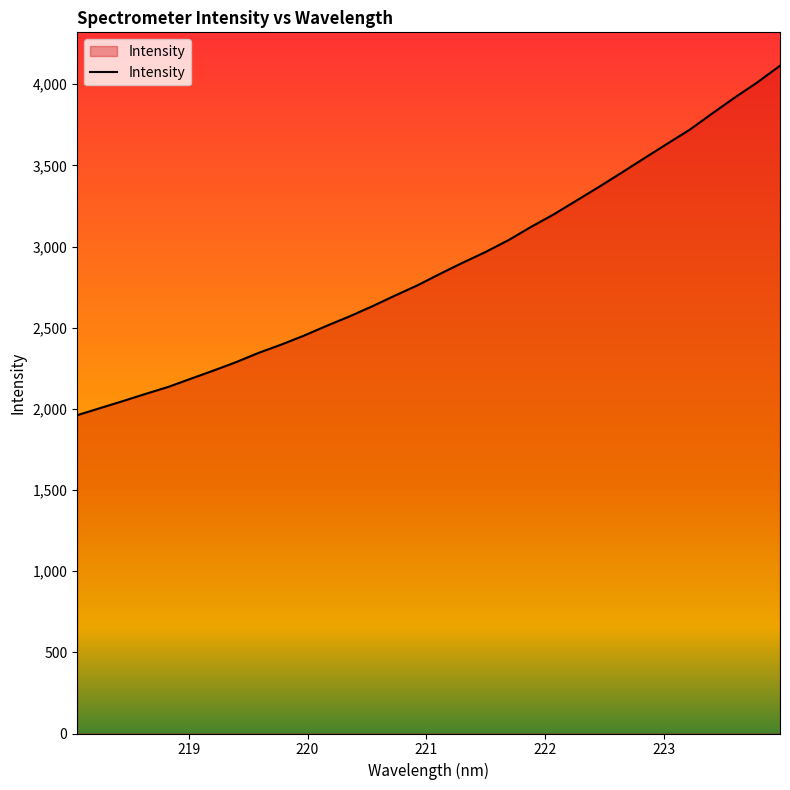

Reading right to left, list all the values displayed in this chart.

4113.7	4011.3	3917.4	3818.9	3718.4	3631.3	3543.1	3454.2	3366.6	3281.8	3197.1	3120.1	3038.3	2966.1	2900.6	2832.1	2760.9	2697.2	2631.4	2569.2	2511.7	2451.4	2396.1	2345.1	2287.6	2235.4	2185.2	2134.4	2091.6	2047.1	2004.0	1961.0